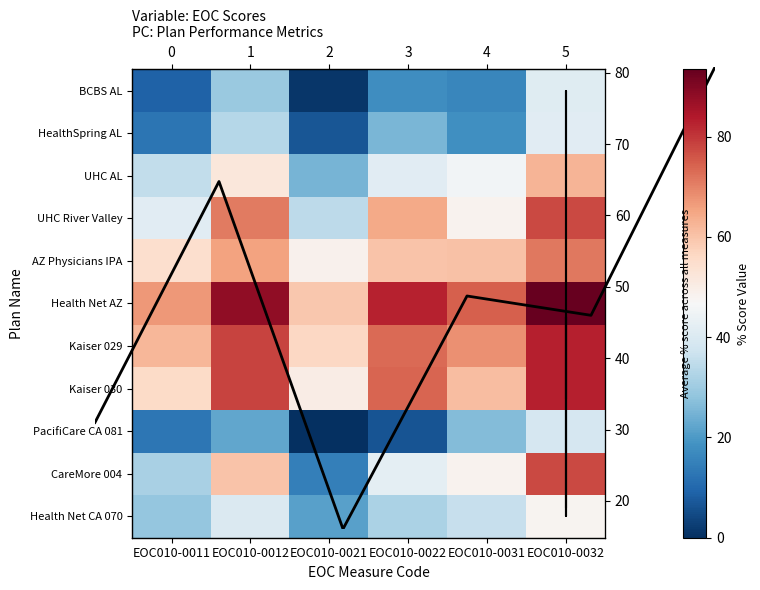

True or false: Kaiser 030 has a value of 73.9 at EOC010-0022.

True